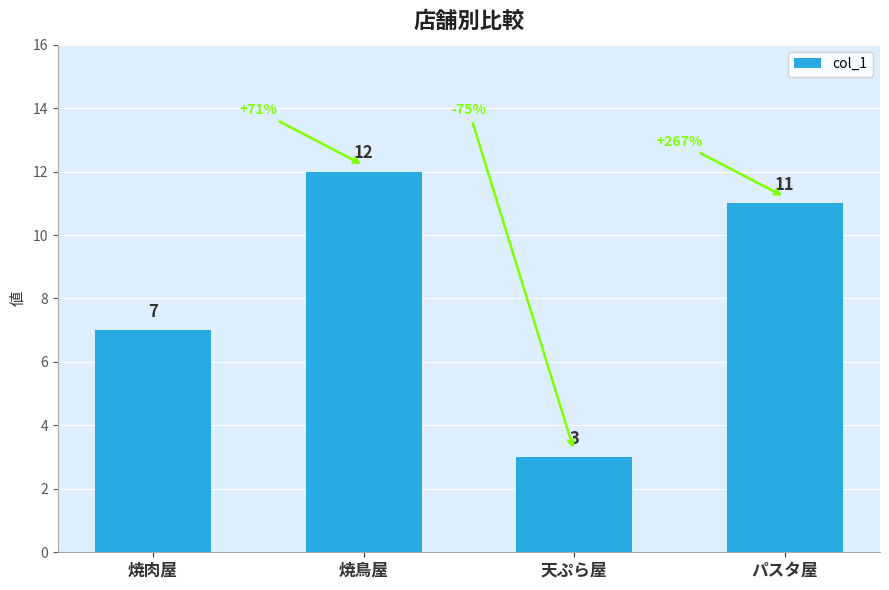

Are the bars grouped side by side (vs. stacked)?

No